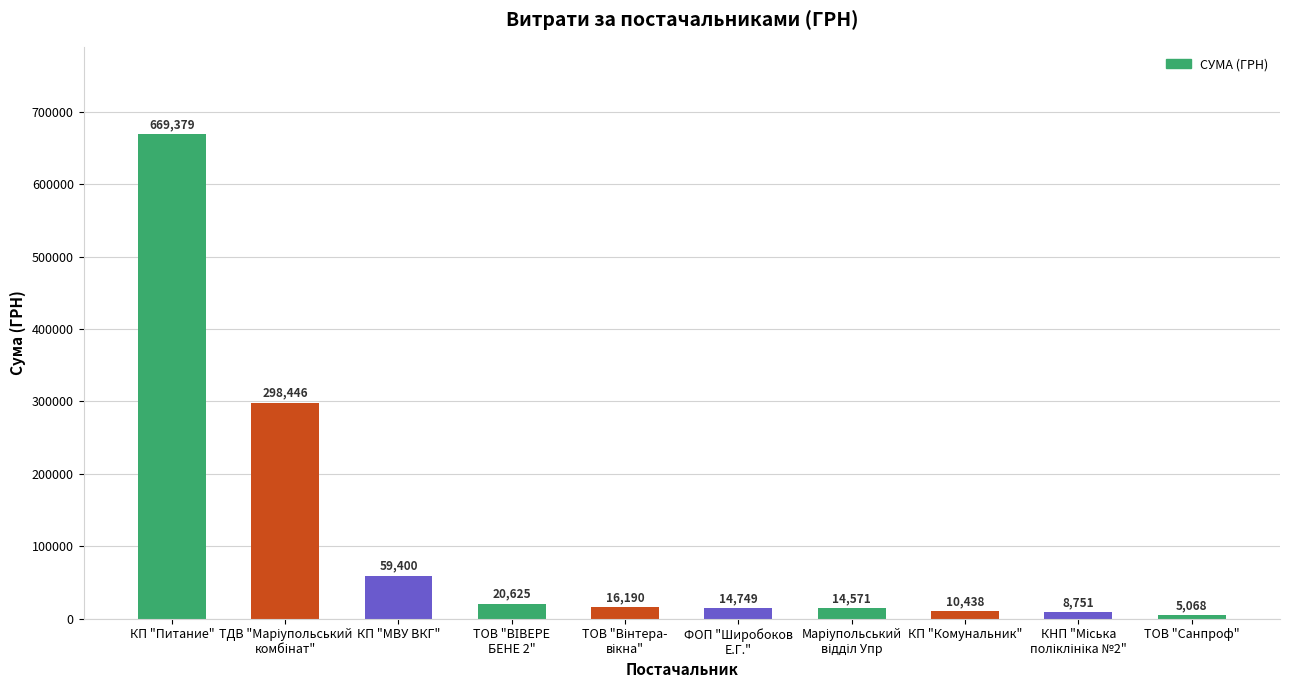

The chart shows a value of 59400.0 at КП "МВУ ВКГ". True or false?

True